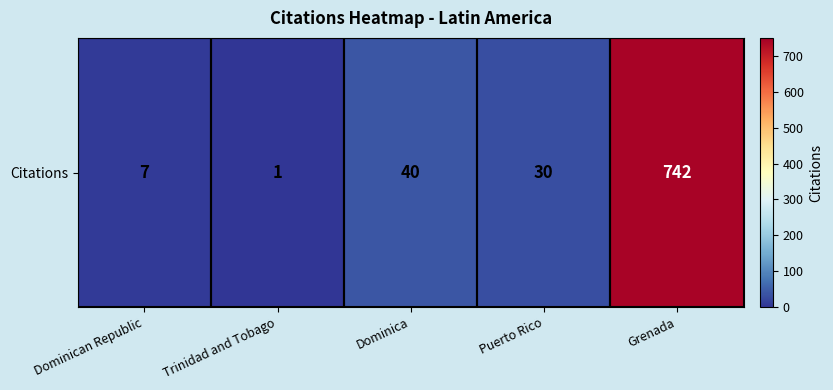

Reading left to right, list all the values displayed in this chart.

7	1	40	30	742